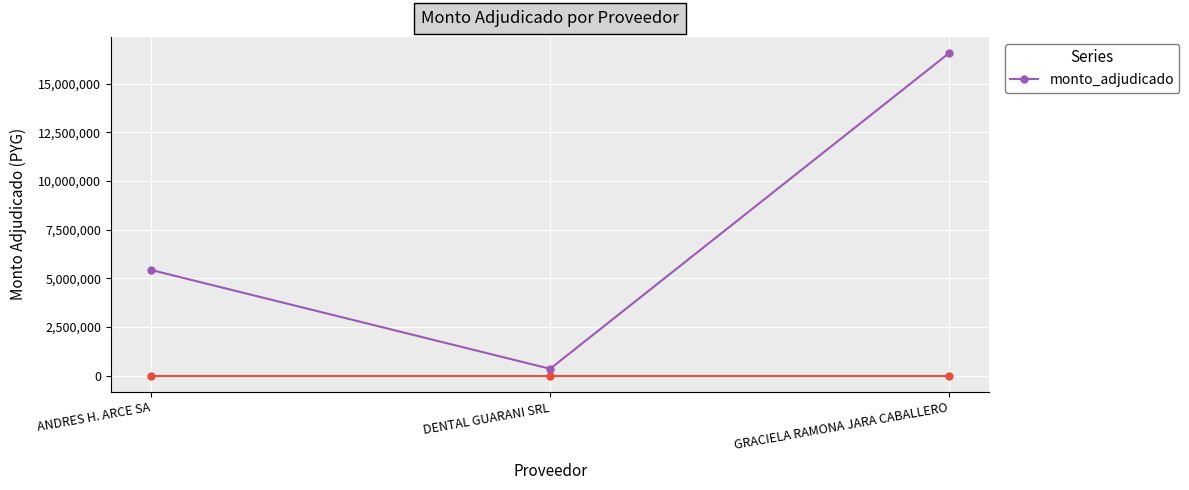

What is the label of the 1st point from the left?

ANDRES H. ARCE SA